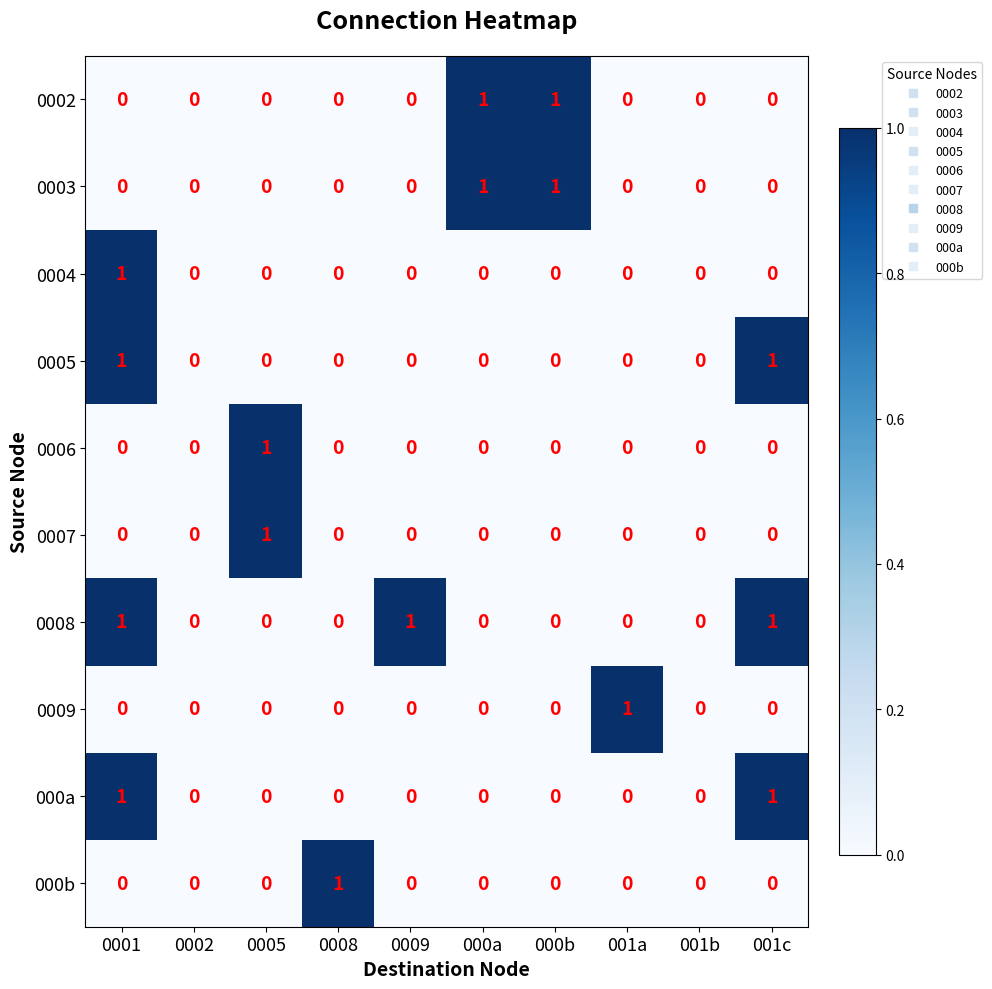

Between 001a and 001b, which series saw the biggest shift?

0009